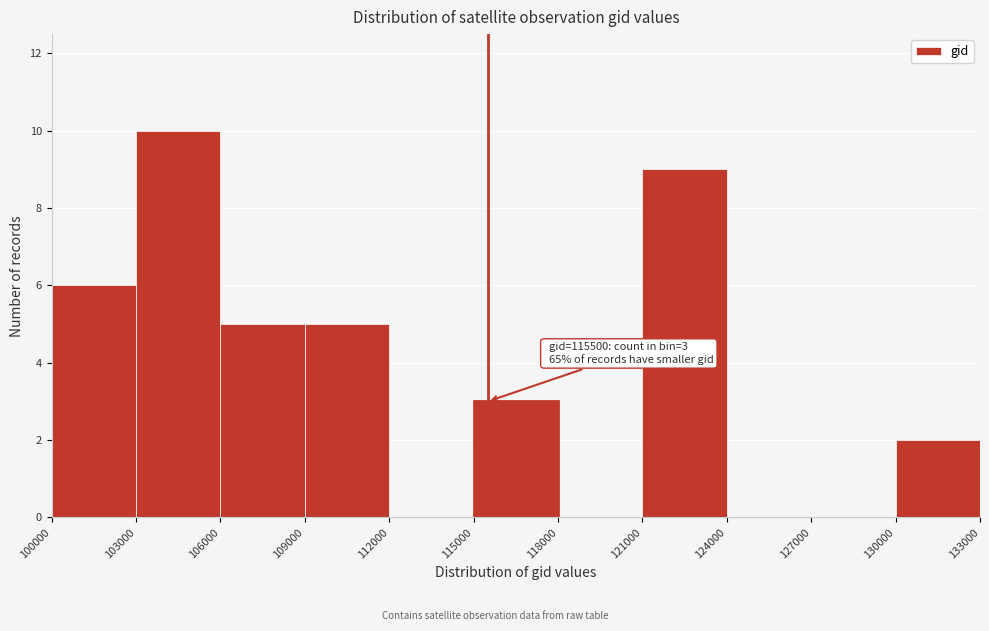

Which range on the x-axis has the tallest bar?

103000 to 106000